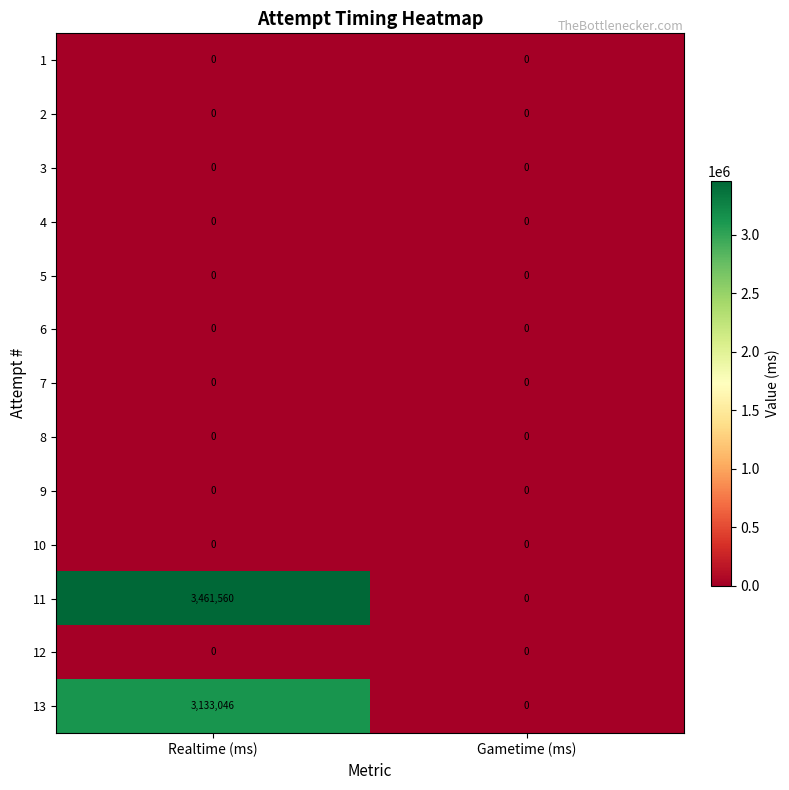

At how many categories does at least one series exceed 1450044?

1